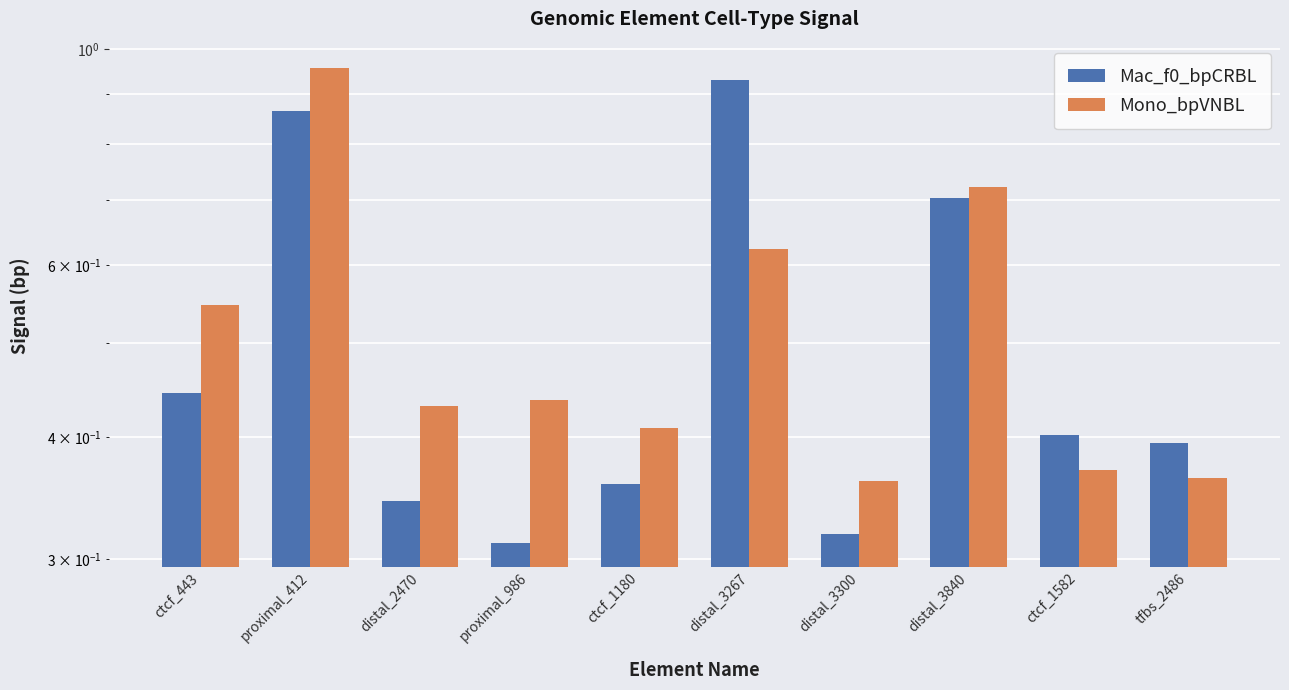

What is the sum of all Mono_bpVNBL values?

5.2